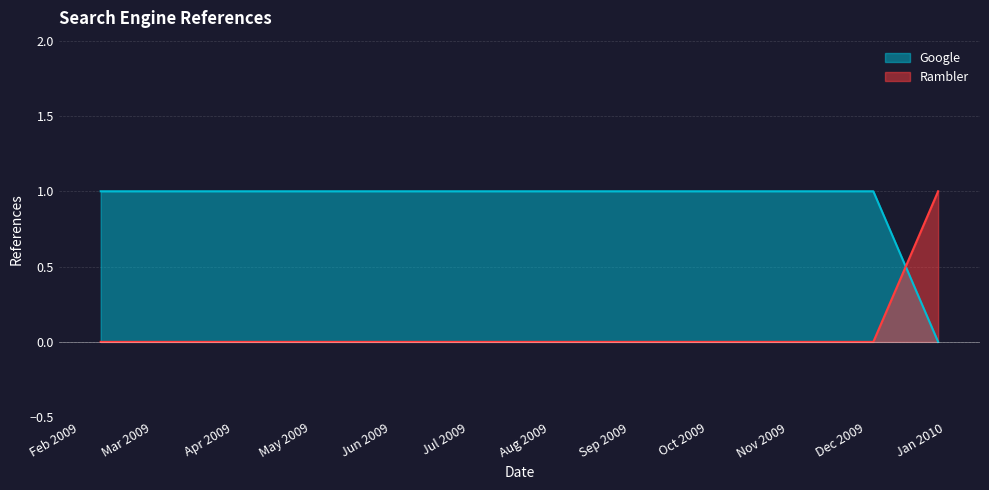

What is the highest value of the Rambler series?

1